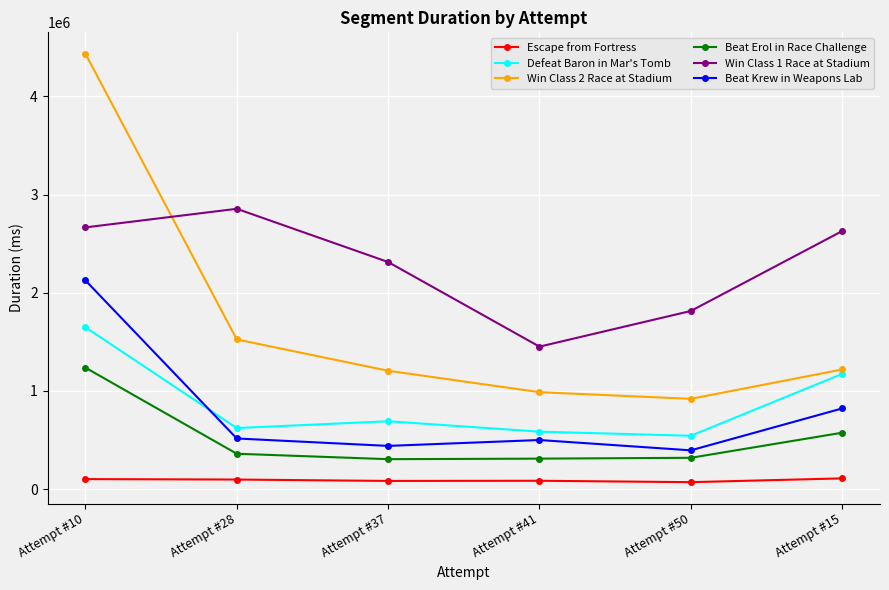

At which category is the sum across all series the highest?

Attempt #10